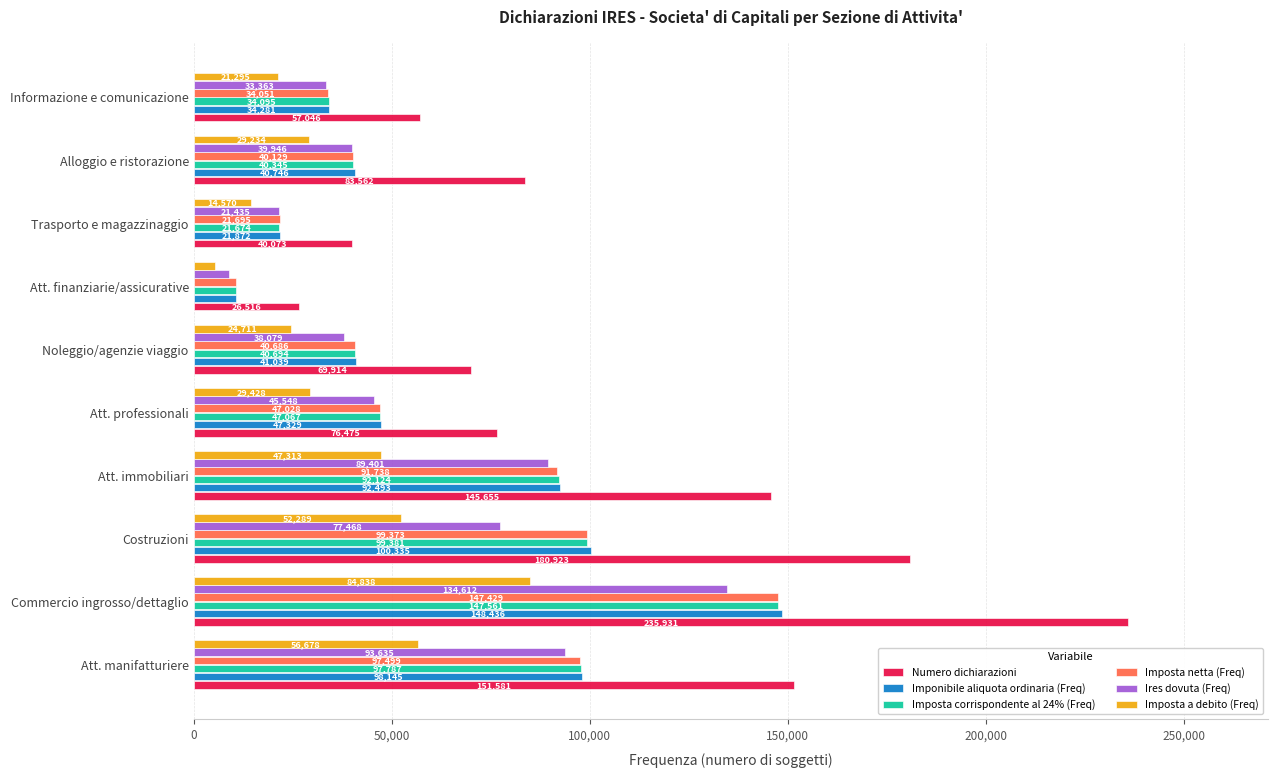

What is the sum of all Imposta a debito (Freq) values?

365669